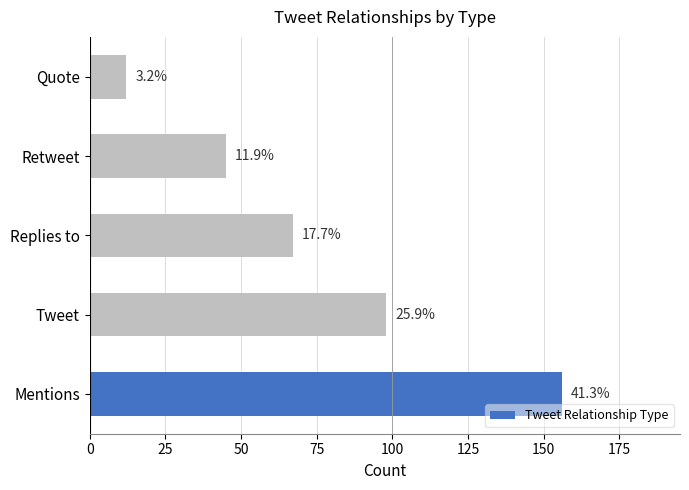

Are the bars horizontal?

Yes